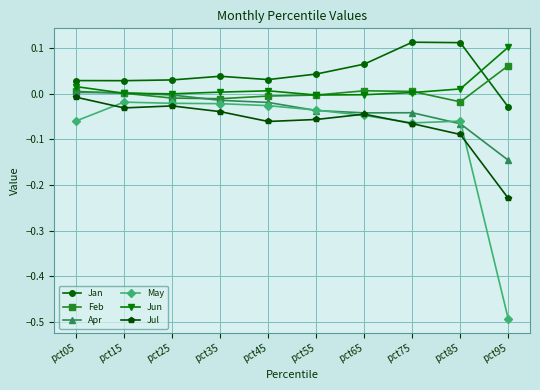

List the series in order of their peak value, lowest first.

May, Jul, Apr, Feb, Jun, Jan